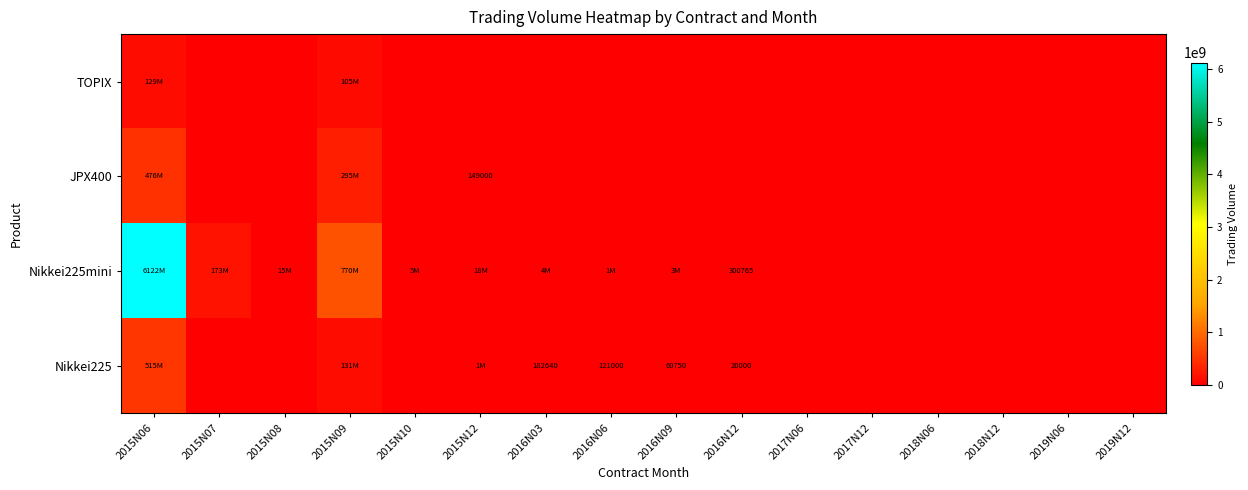

What is the difference between the maximum and minimum values in the Nikkei225 series?

515067980.0